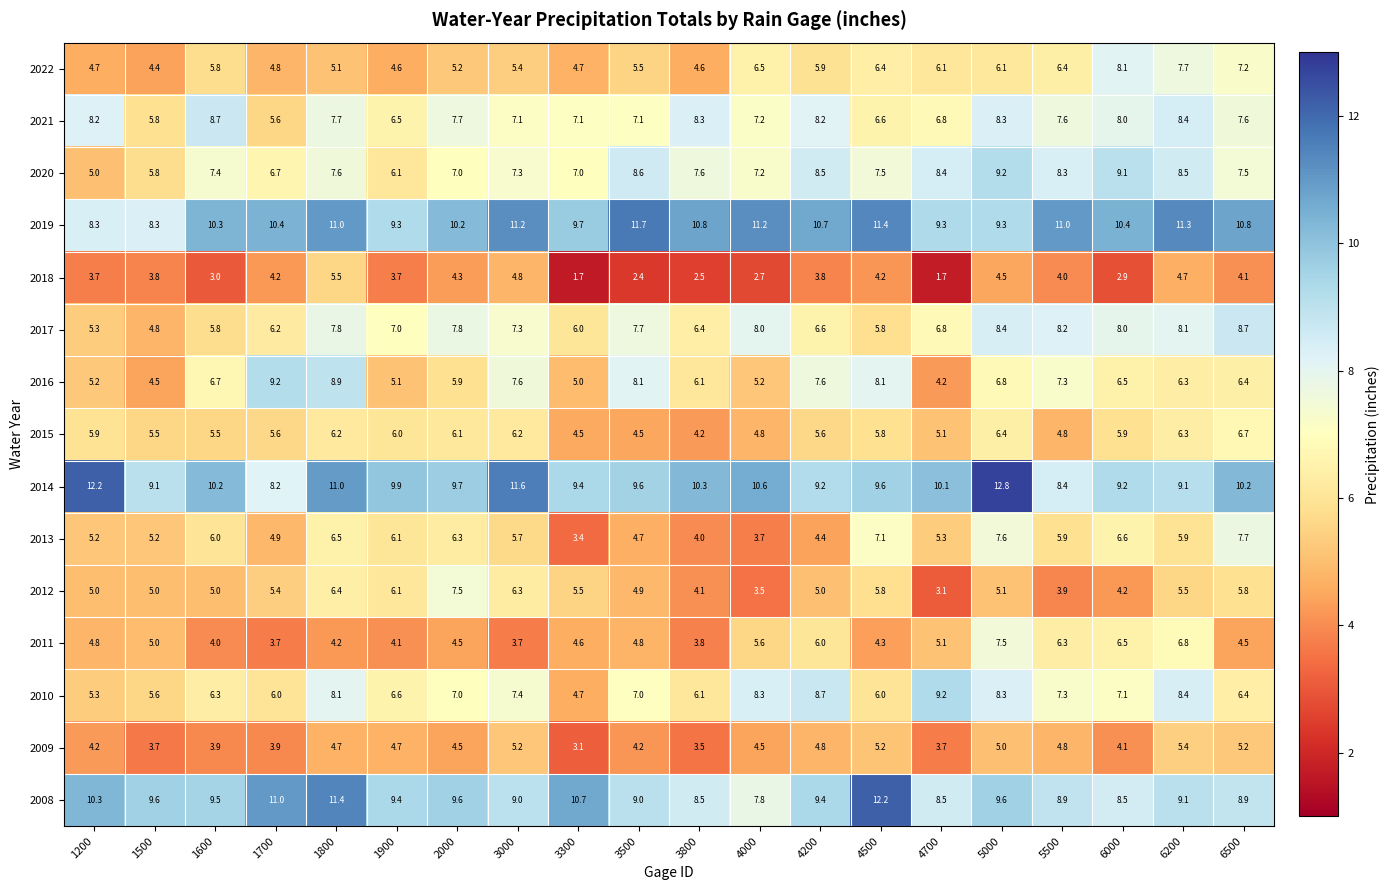

How many data points does each series have?

20